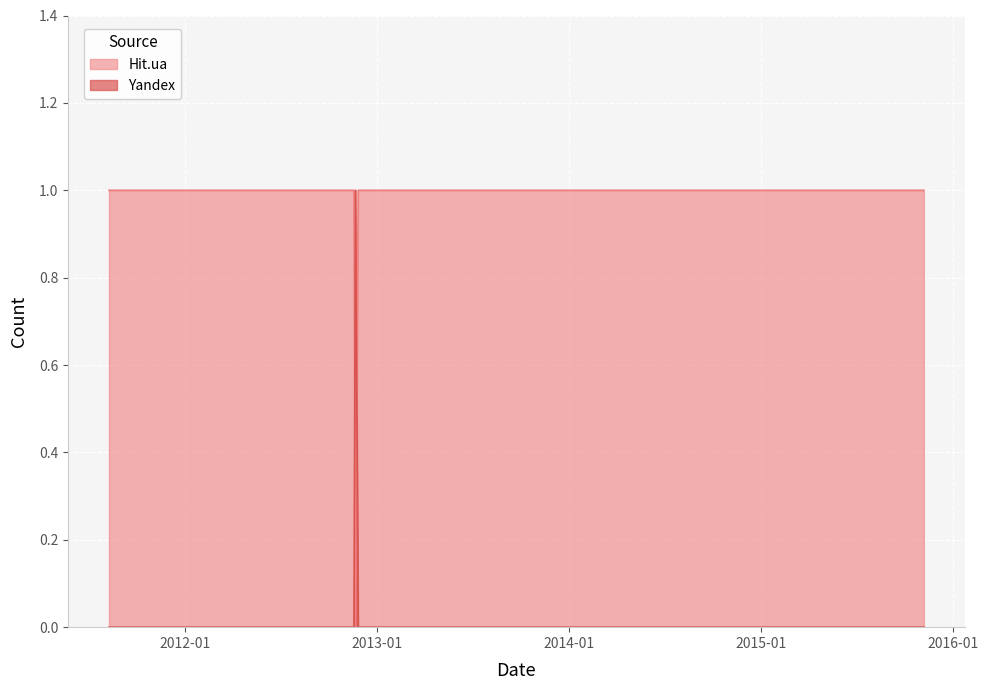

What is the sum of all Yandex values?

1